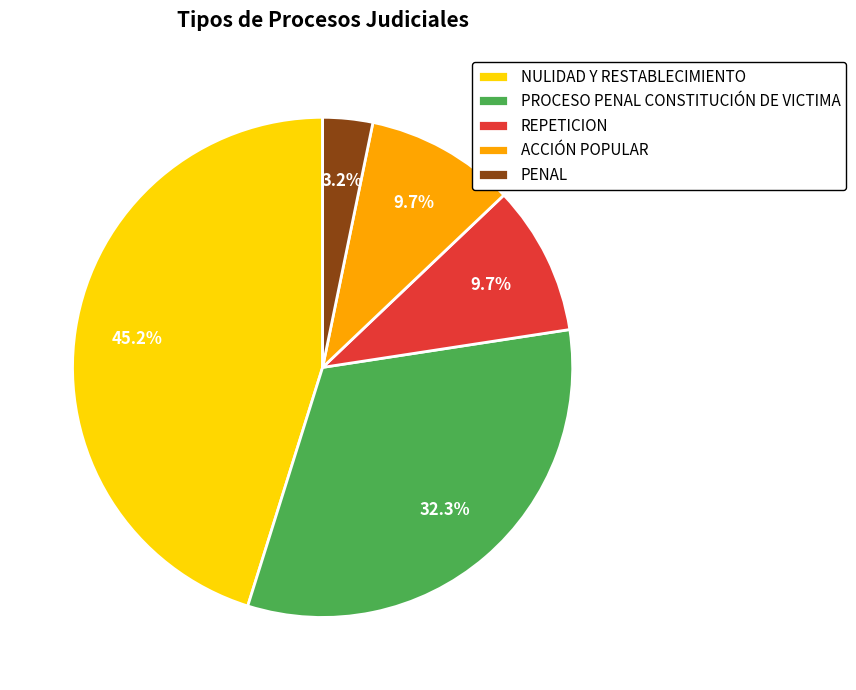

Is the sum of ACCIÓN POPULAR and PROCESO PENAL CONSTITUCIÓN DE VICTIMA greater than half?

No